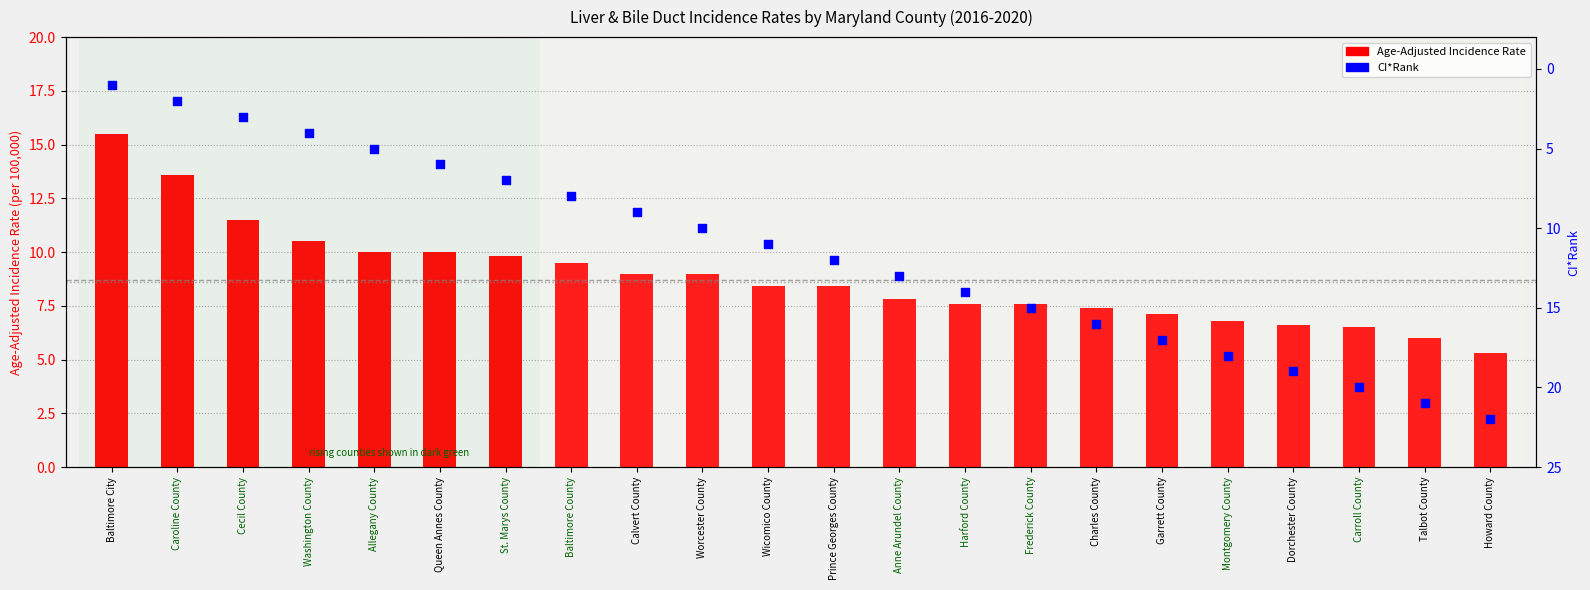

Which series has the largest total across all categories?

CI*Rank